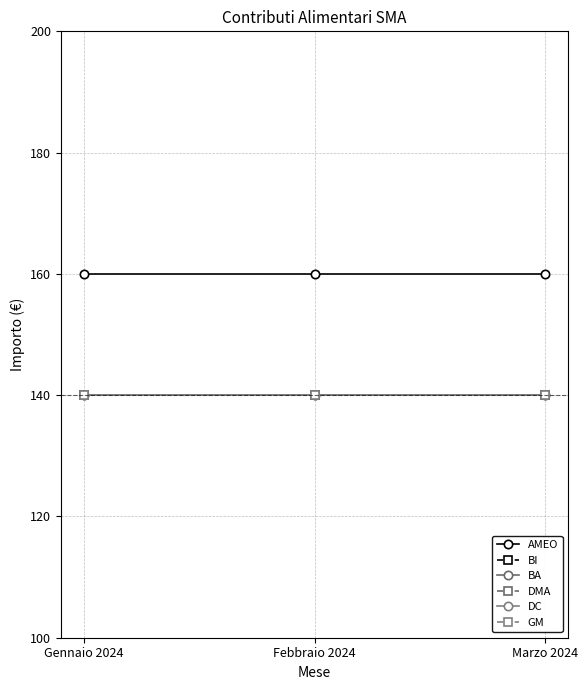

What is the sum of all BI values?

420